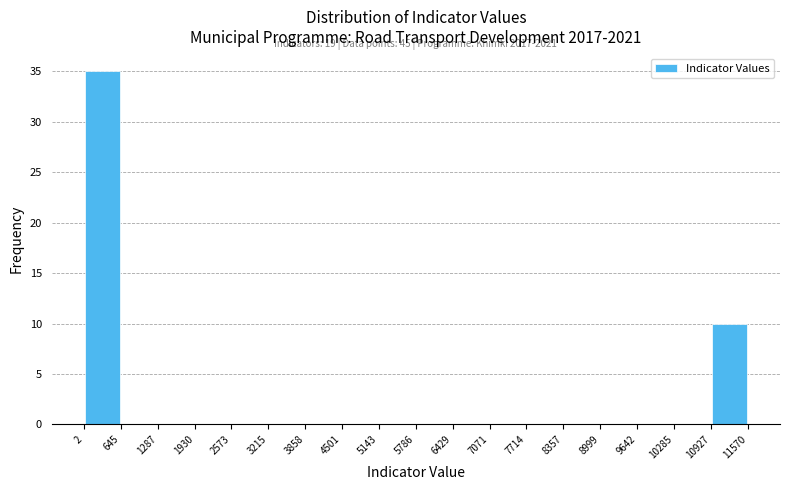

Which range on the x-axis has the tallest bar?

2 to 645